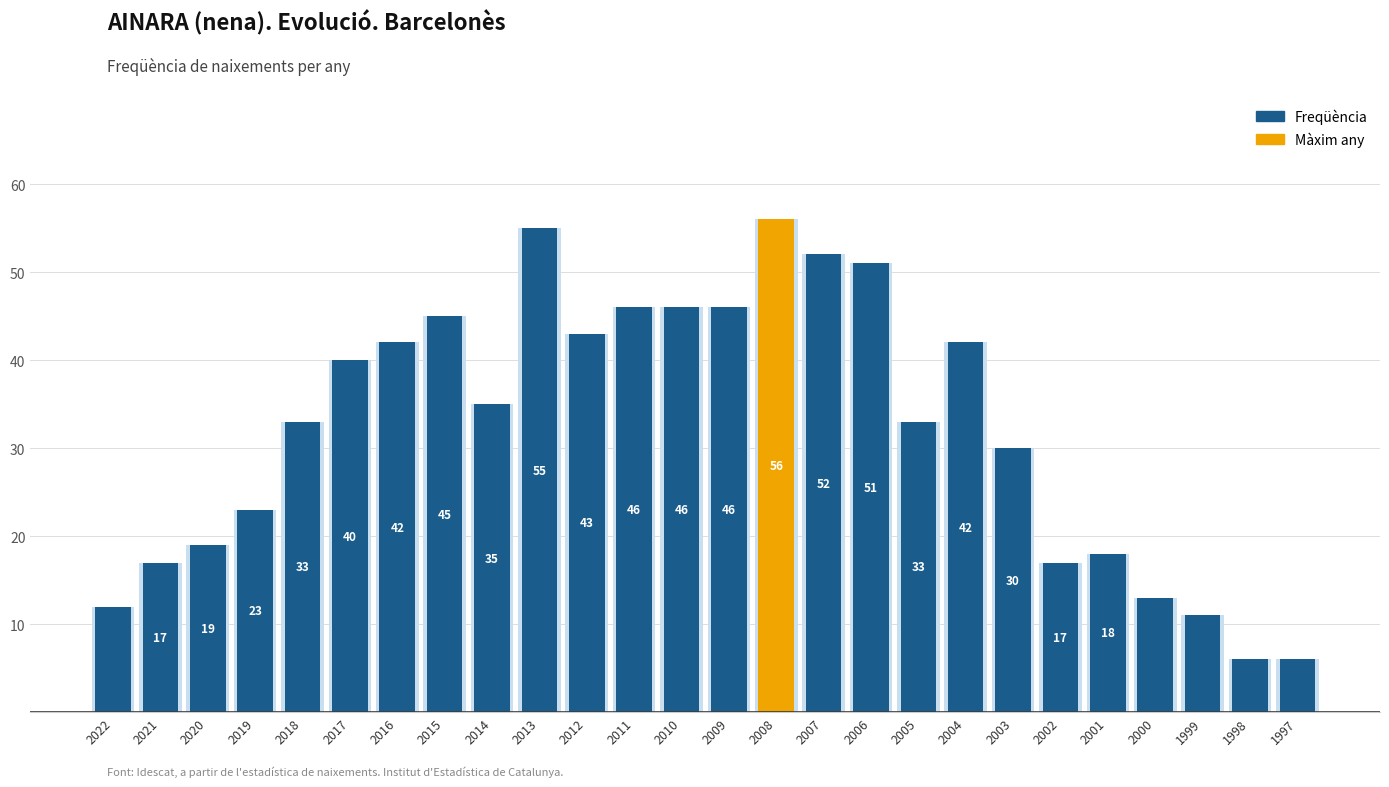

Approximately how many times larger is the value at 2020 compared to 2012?

0.4